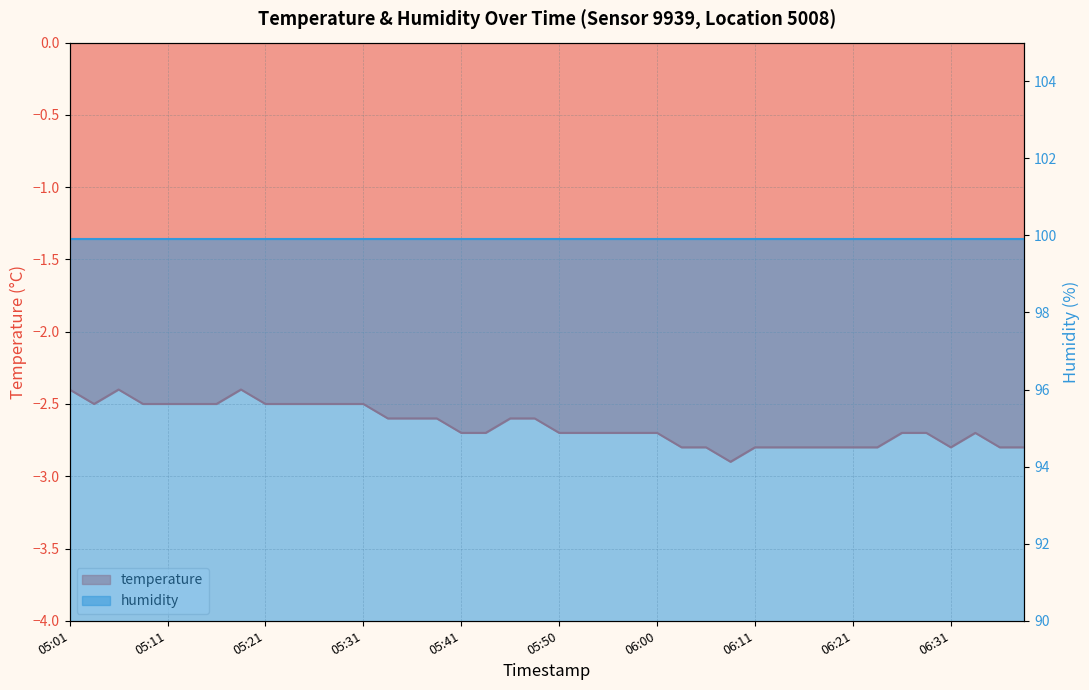

How many points are lower than both their immediate neighbors (excluding endpoints)?

3